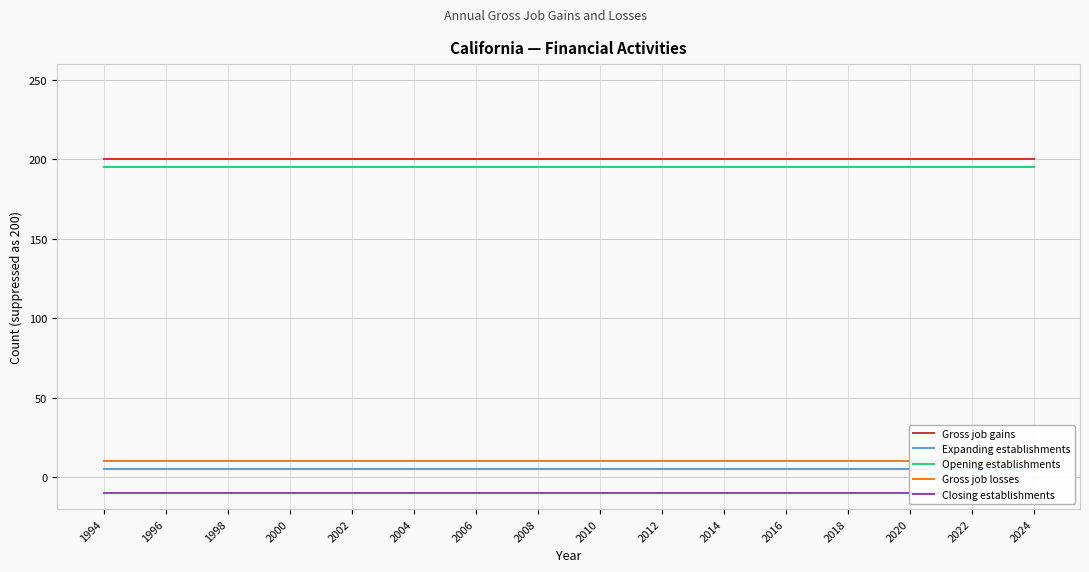

How many series are shown in this chart?

5